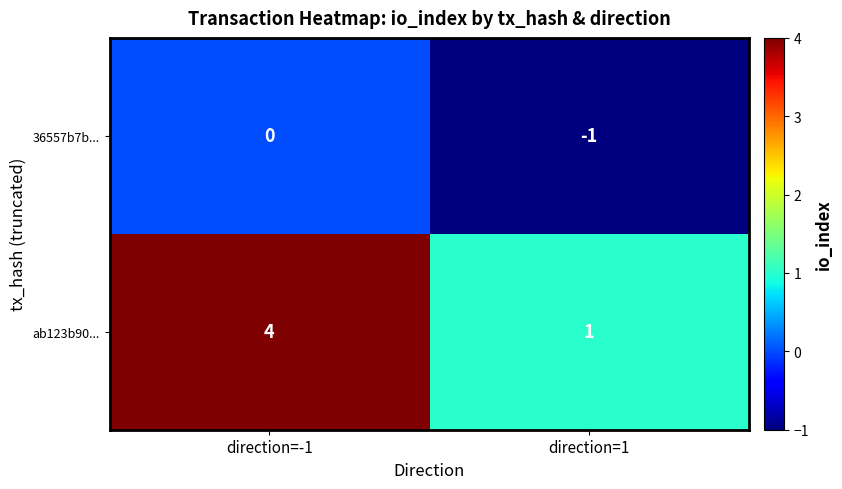

List the series in order of their peak value, highest first.

ab123b90..., 36557b7b...